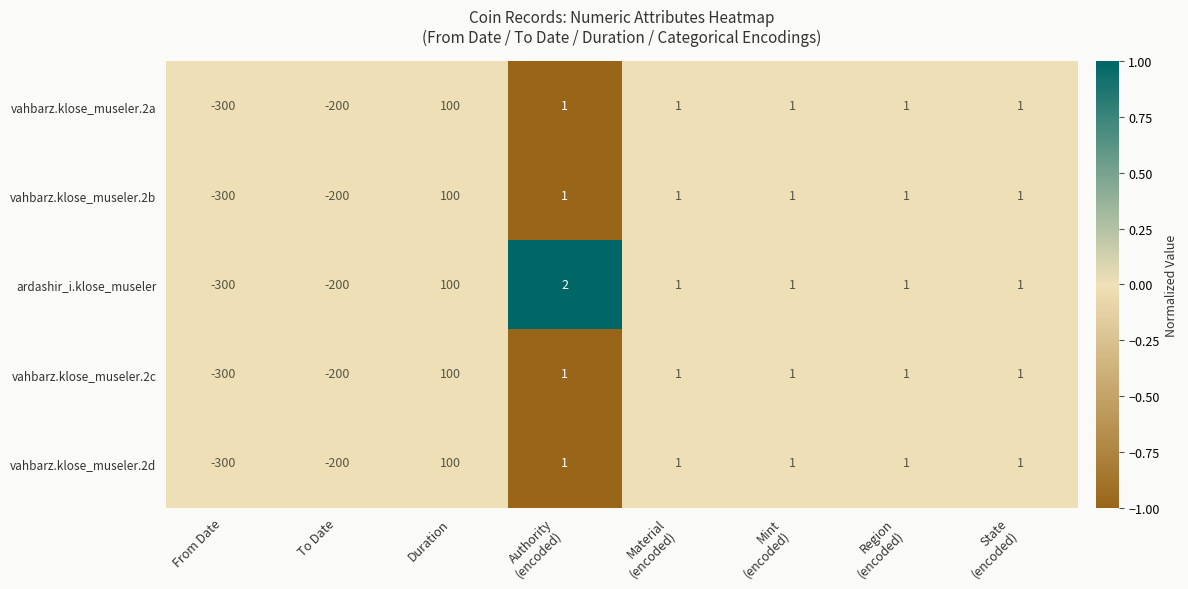

Which series has the largest total across all categories?

ardashir_i.klose_museler